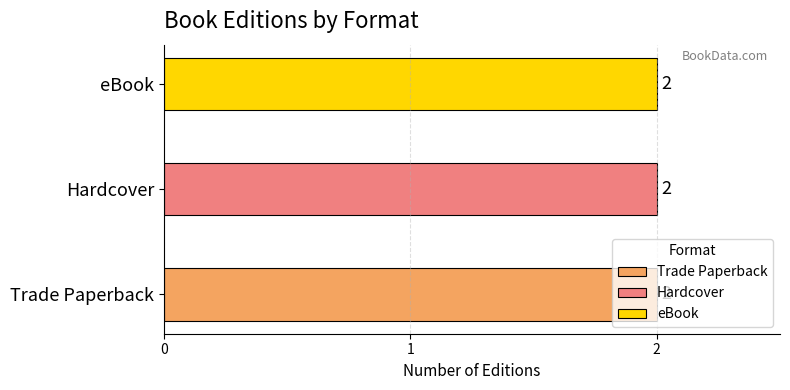

True or false: Trade Paperback has a value of 107740367 at Absolutely Truly.

False